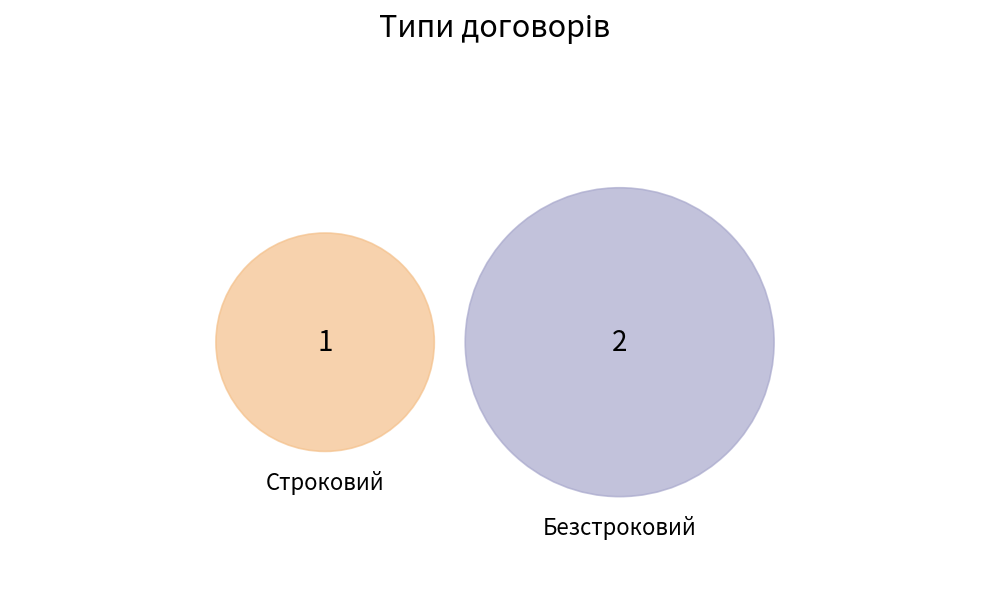

Which slice is the largest?

Безстроковий